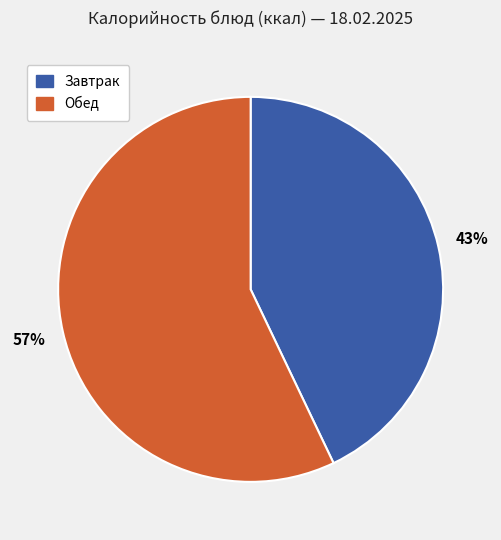

To the nearest percent, what is the difference between the largest and smallest slice percentages?

14%